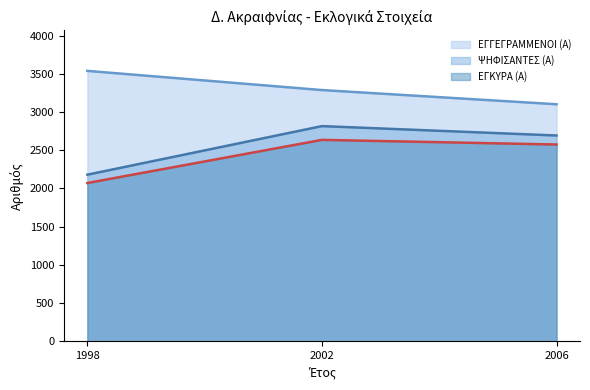

What is the maximum value for ΨΗΦΙΣΑΝΤΕΣ (Α)?

2816